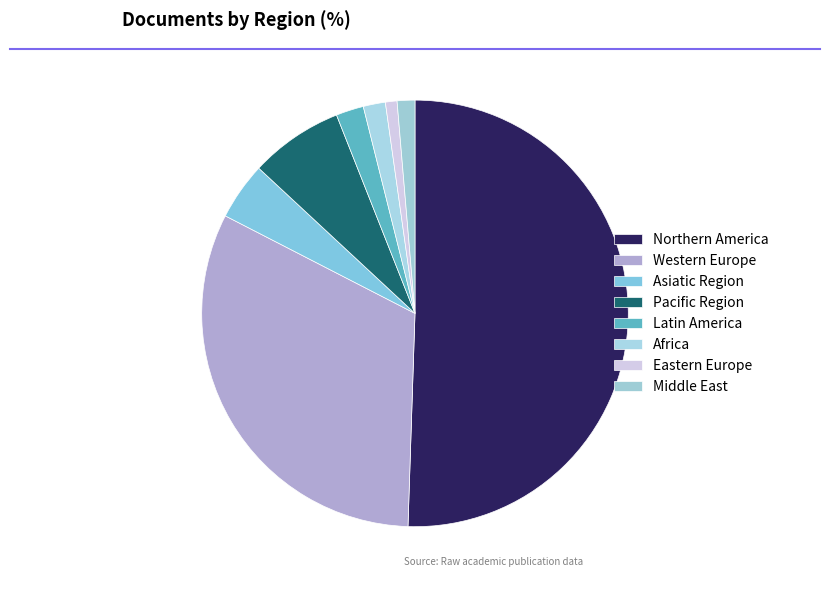

True or false: Western Europe accounts for 27% of the total.

False